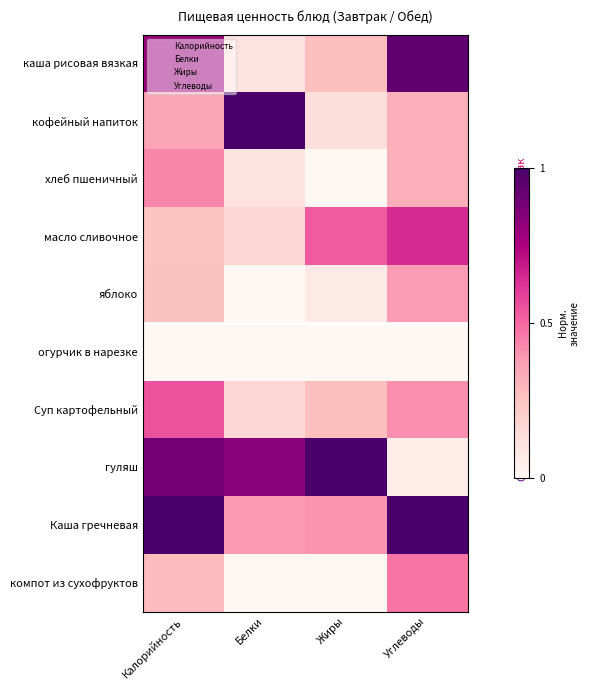

Rank the series at Углеводы from lowest to highest value.

огурчик в нарезке, гуляш, кофейный напиток, хлеб пшеничный, яблоко, Суп картофельный, компот из сухофруктов, масло сливочное, каша рисовая вязкая, Каша гречневая